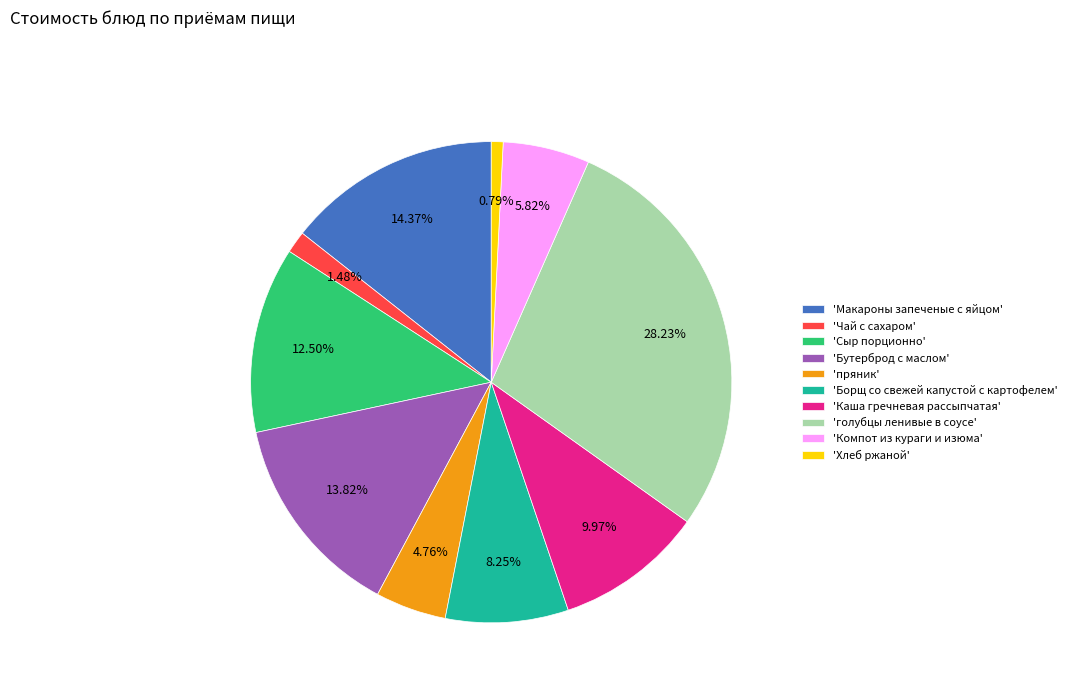

Rank the categories by value from highest to lowest.

'голубцы ленивые в соусе', 'Макароны запеченые с яйцом', 'Бутерброд с маслом', 'Сыр порционно', 'Каша гречневая рассыпчатая', 'Борщ со свежей капустой с картофелем', 'Компот из кураги и изюма', 'пряник', 'Чай с сахаром', 'Хлеб ржаной'